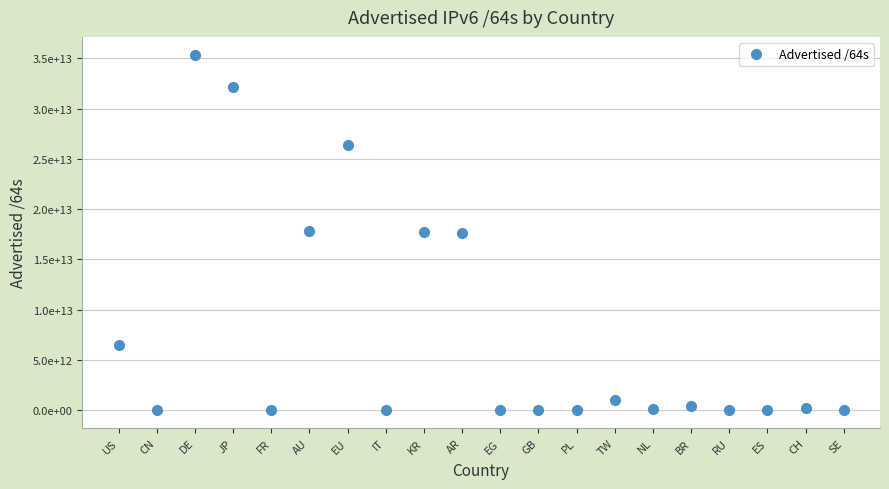

List the labels in order of value, largest first.

DE, JP, EU, AU, KR, AR, US, TW, BR, CH, NL, FR, CN, GB, SE, PL, IT, ES, RU, EG